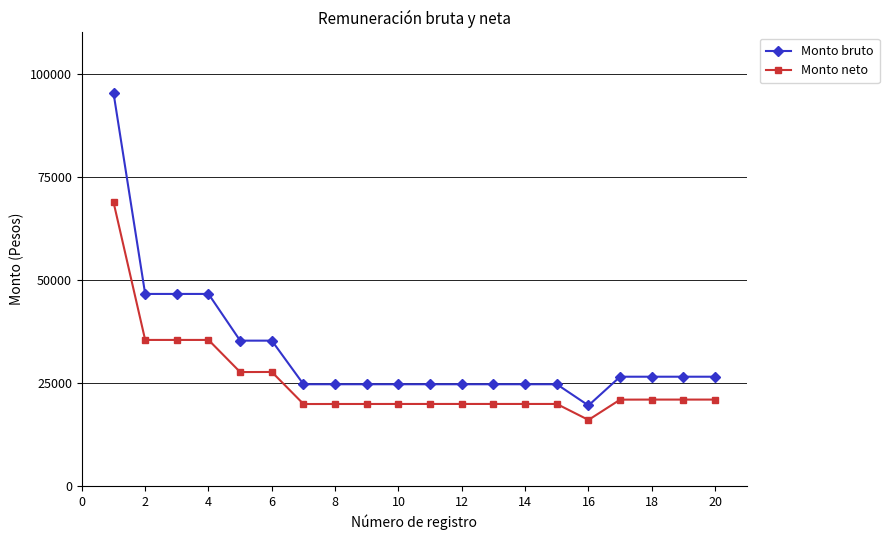

Does the chart display data point markers on the line(s)?

Yes